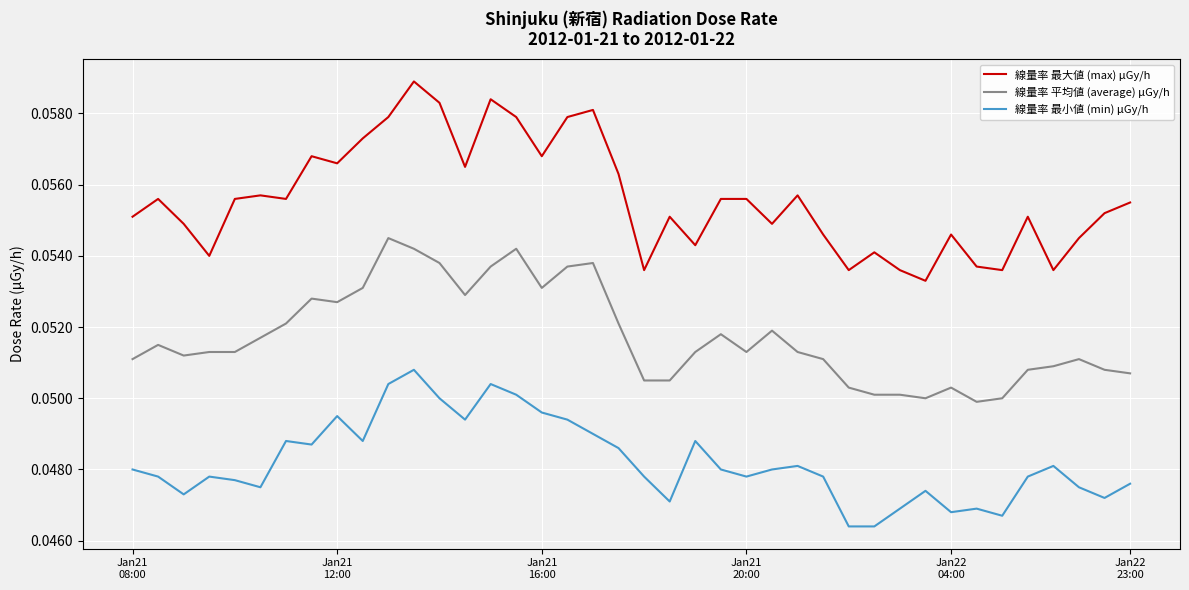

How many distinct data groups are displayed?

3